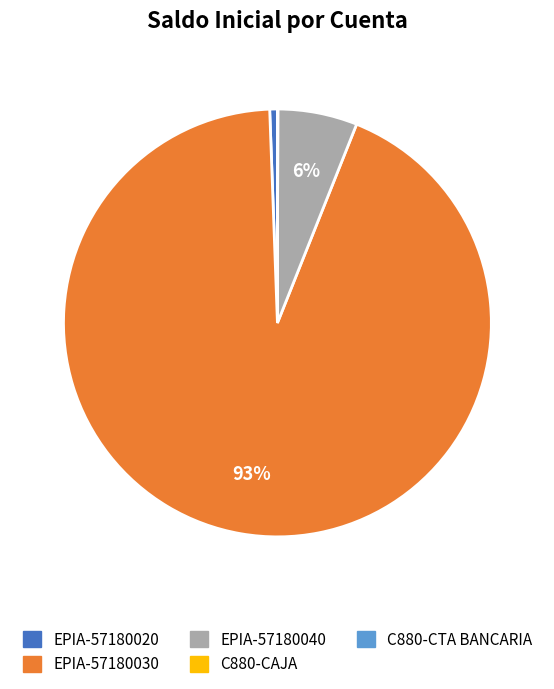

Does EPIA-57180030 represent more than half of the total?

Yes